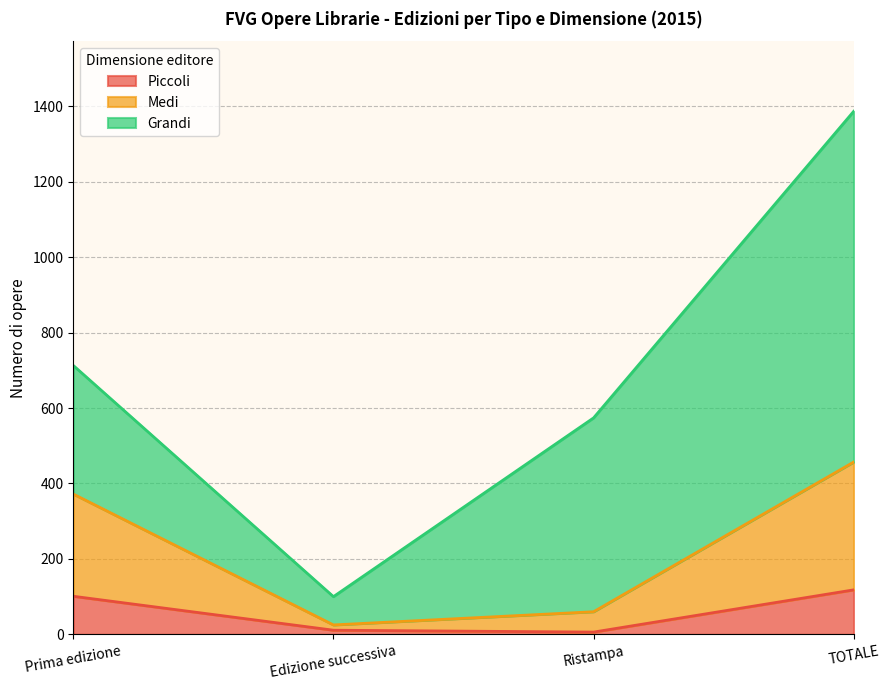

True or false: Piccoli has a value of 39 at Prima edizione.

False